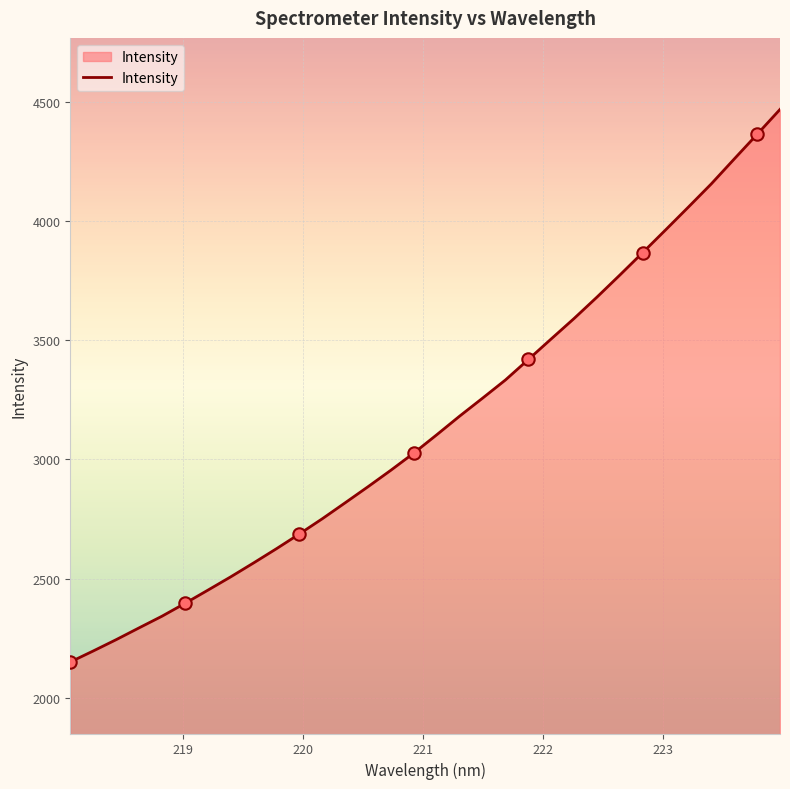

What is the greatest value displayed?

4467.9